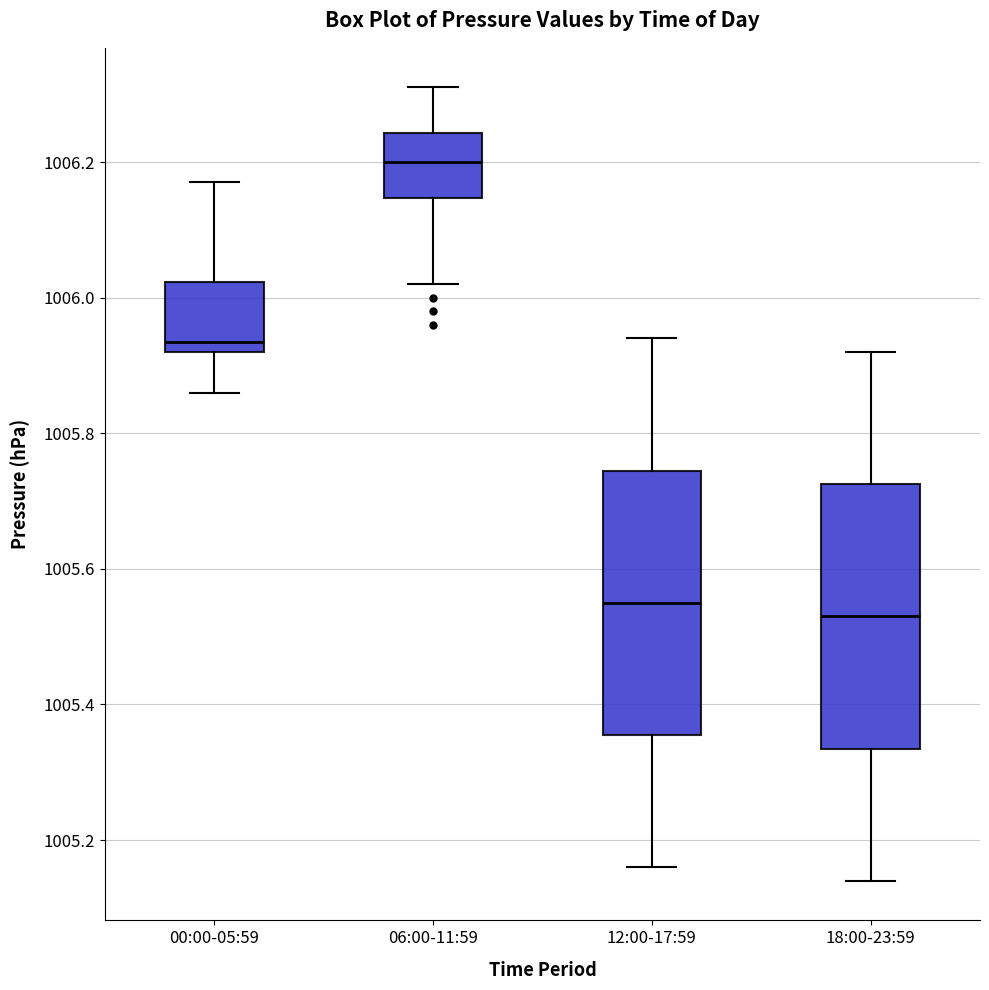

Where does the upper whisker of the box for 12:00-17:59 end on the y-axis? The values are not printed on the chart, so give them approximately, as read against the axis.

1005.94